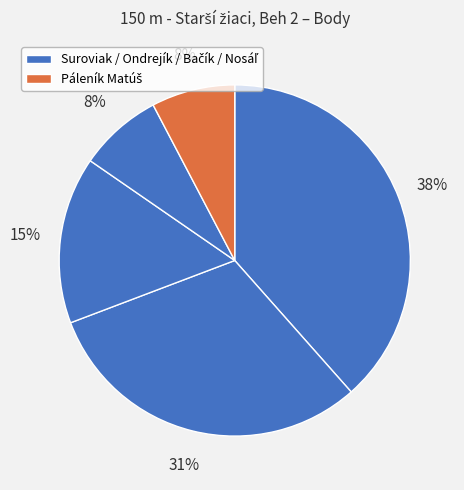

Count the number of slices in the pie.

5